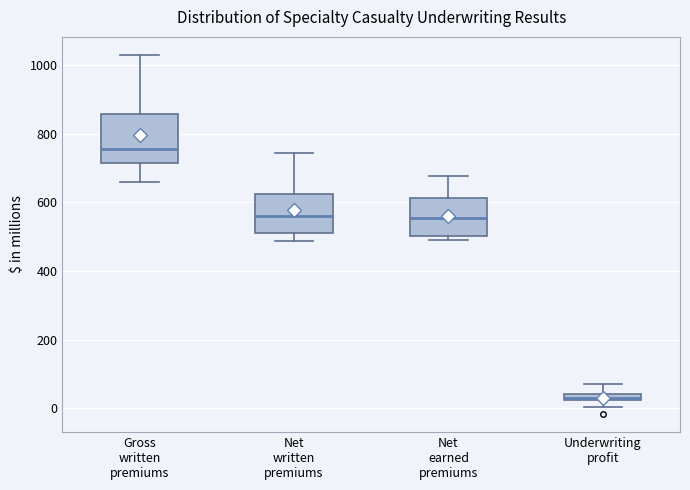

Which box has the highest median line?

Gross written premiums